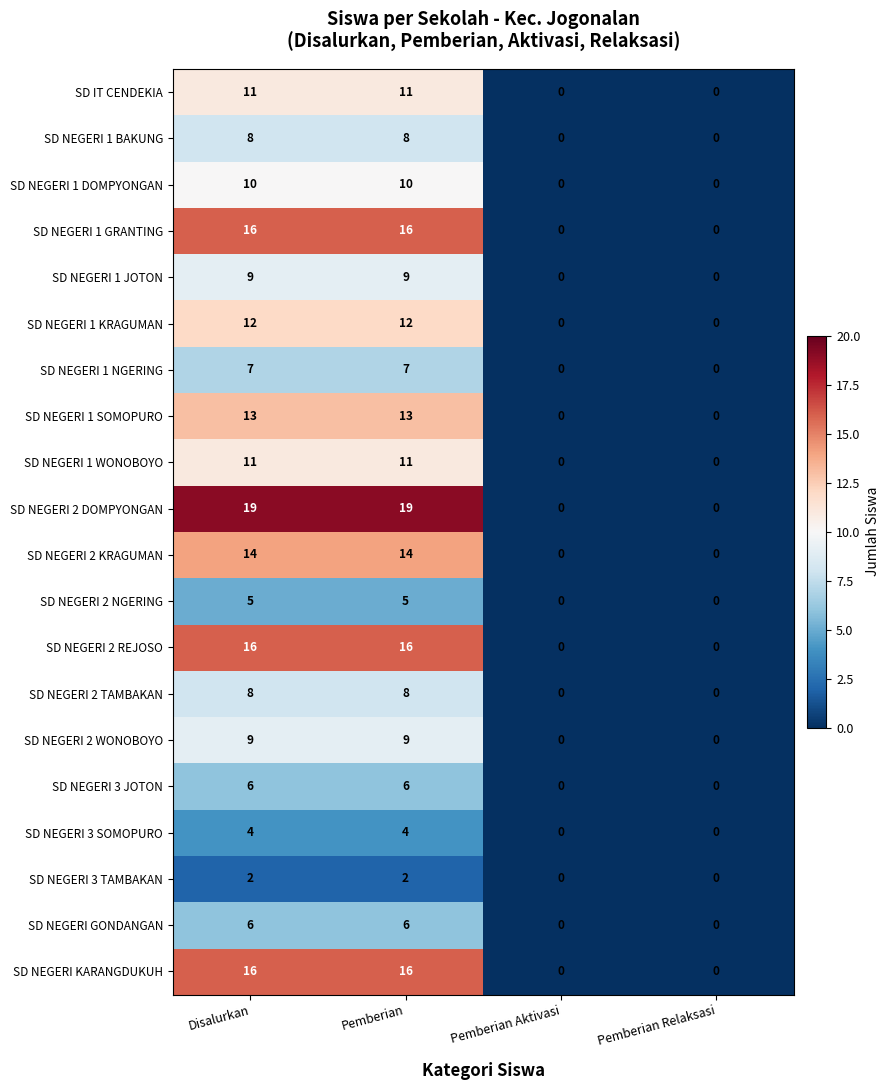

What is the difference between the maximum and minimum values in the SD NEGERI 2 DOMPYONGAN series?

19